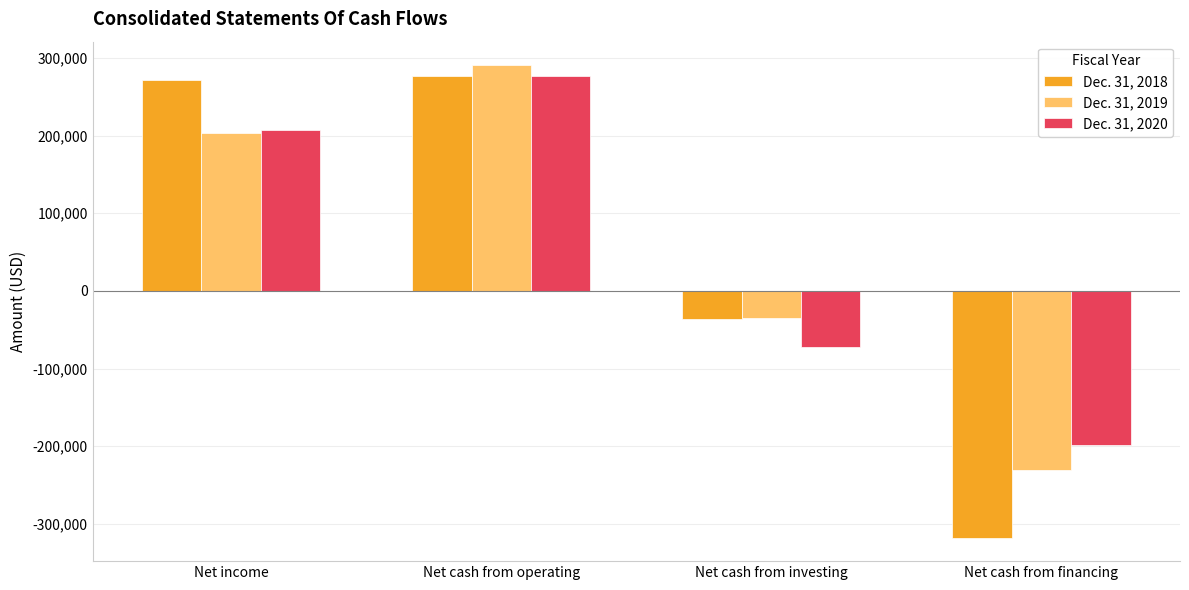

How many categories are shown in the chart?

4